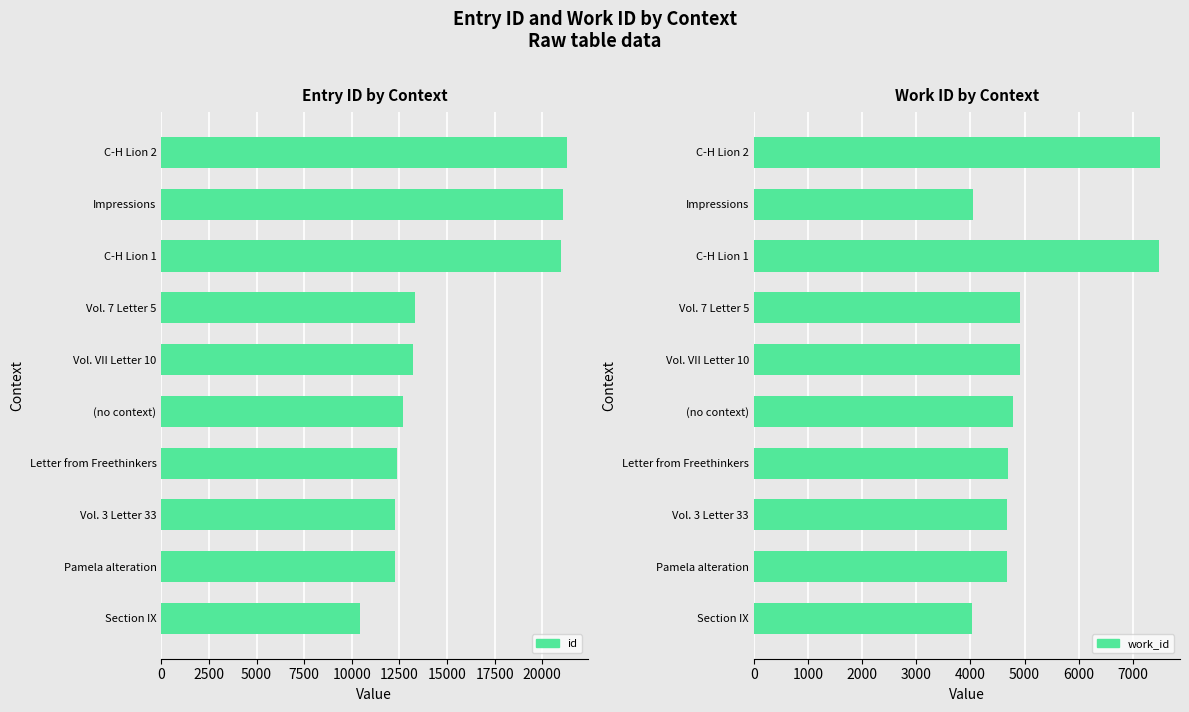

How many data points in work_id are above 4785?

4